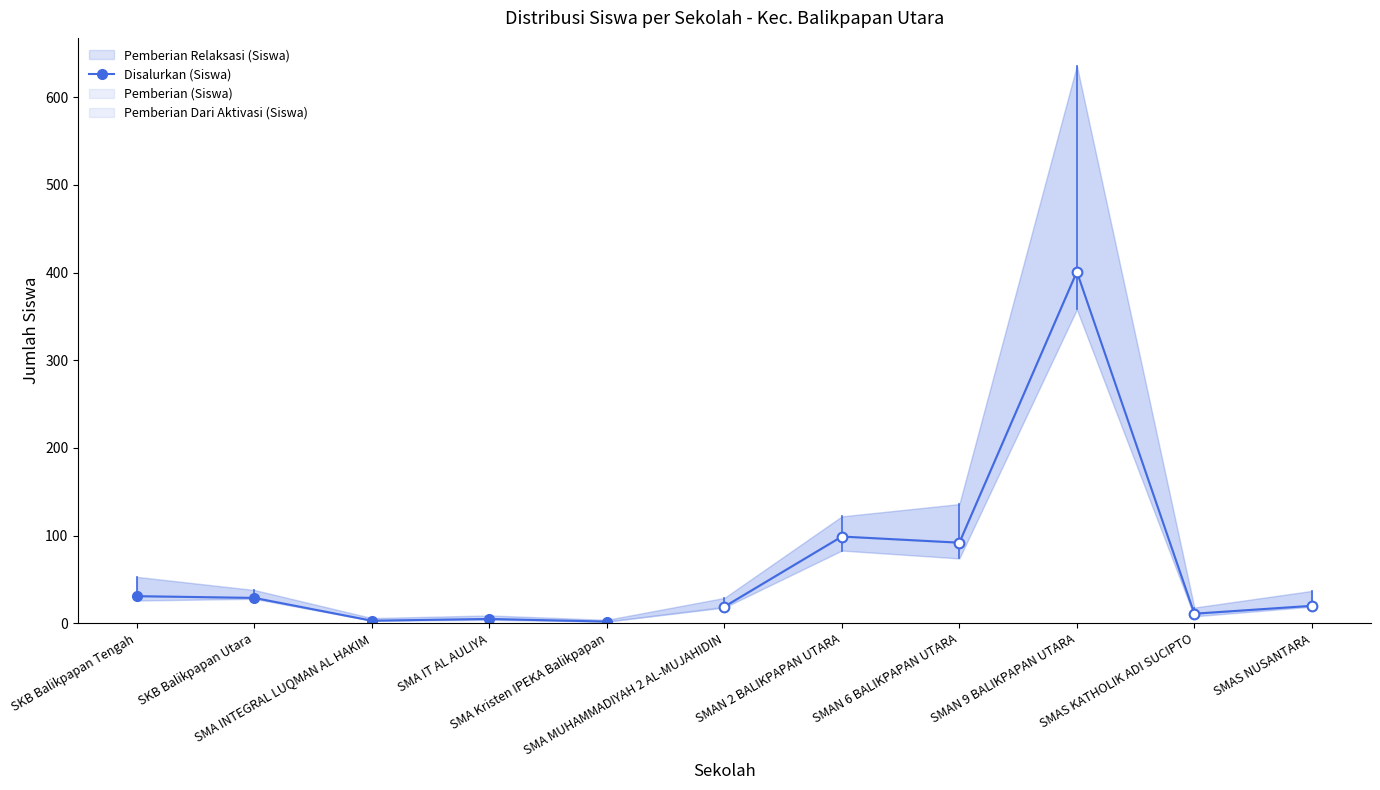

What is the difference between the second highest and second lowest values?

26